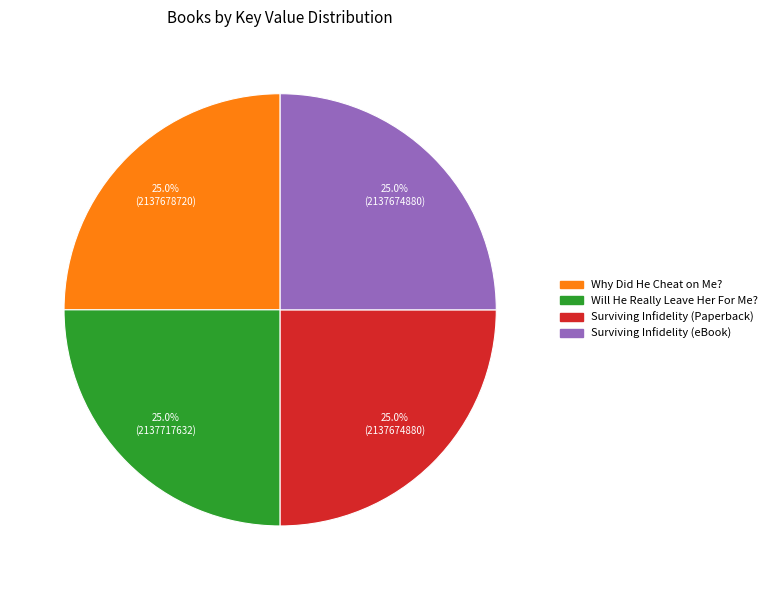

To the nearest percent, what portion does Why Did He Cheat on Me? represent?

25%